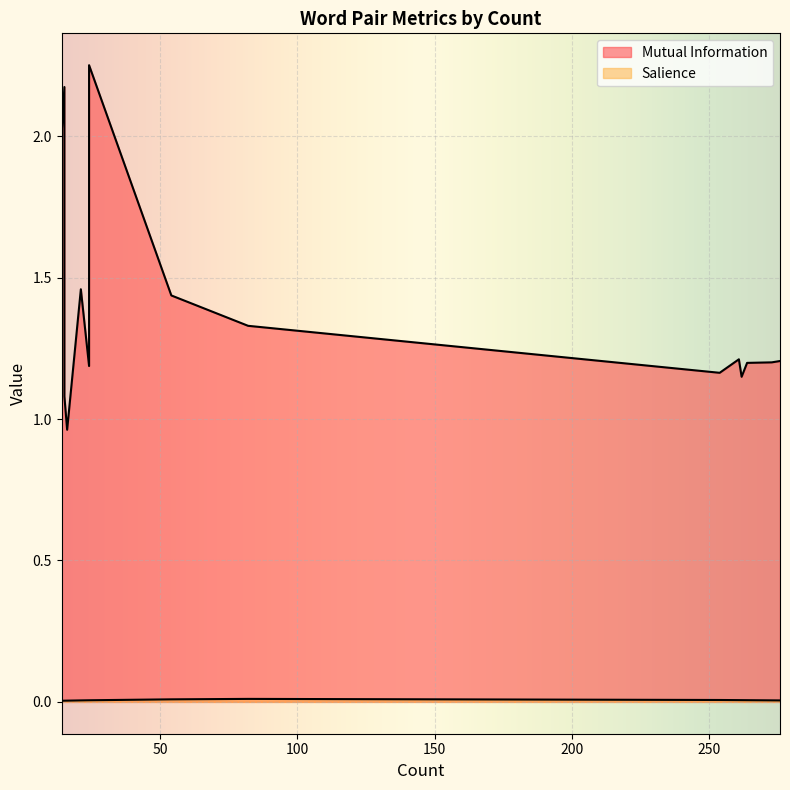

Is it true that Salience equals 0.0 at 276?

True